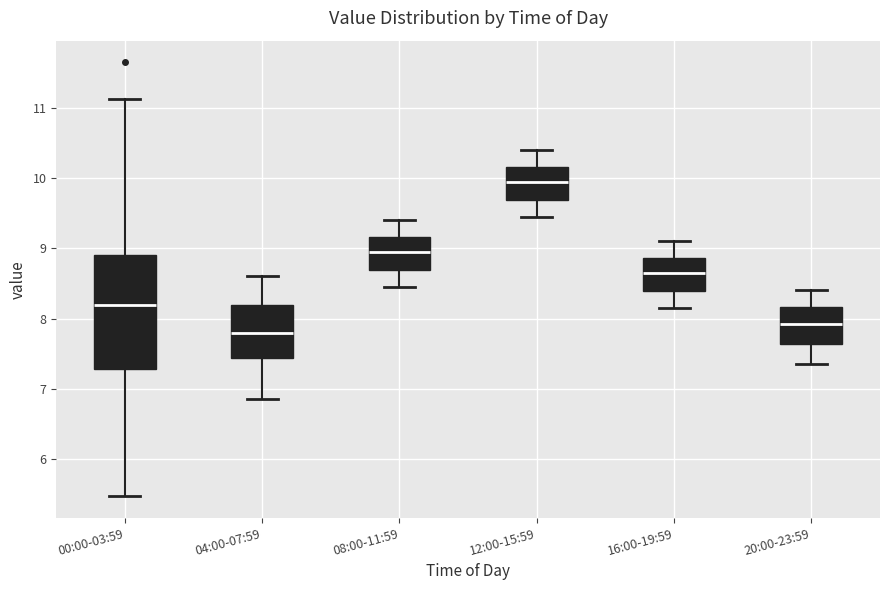

Reading left to right, read every box against the y-axis: the position of its median line, the range the box covers, and the ends of its whiskers. The values are not printed on the chart, so give them approximately, as read against the axis.

00:00-03:59: median 8.2, box 7.3 to 8.9, whiskers 5.5 to 11.1
04:00-07:59: median 7.8, box 7.4 to 8.2, whiskers 6.9 to 8.6
08:00-11:59: median 9.0, box 8.7 to 9.2, whiskers 8.5 to 9.4
12:00-15:59: median 10.0, box 9.7 to 10.2, whiskers 9.5 to 10.4
16:00-19:59: median 8.7, box 8.4 to 8.9, whiskers 8.2 to 9.1
20:00-23:59: median 7.9, box 7.6 to 8.2, whiskers 7.4 to 8.4